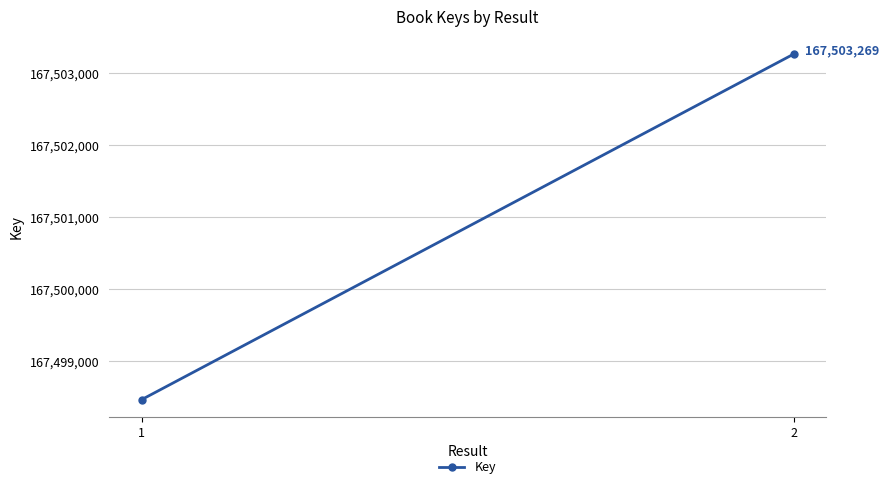

What is the smallest value displayed?

167498471